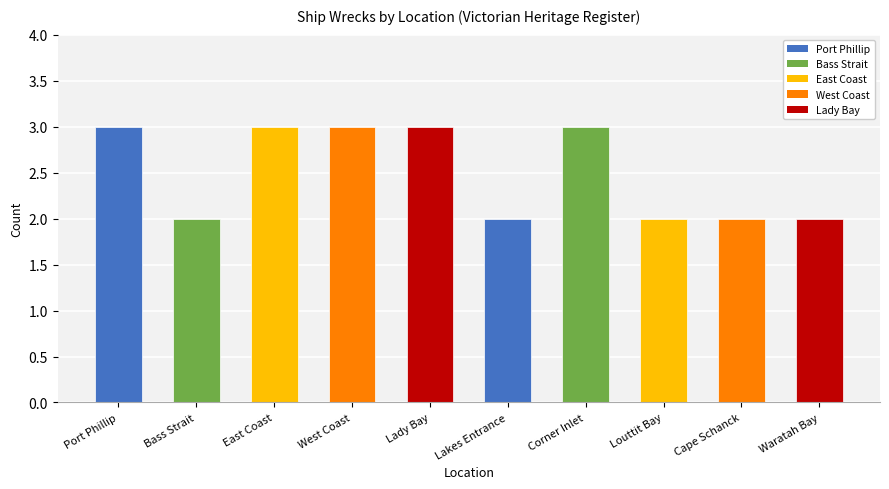

What is the ratio of the value at Louttit Bay to the value at Lady Bay?

0.7